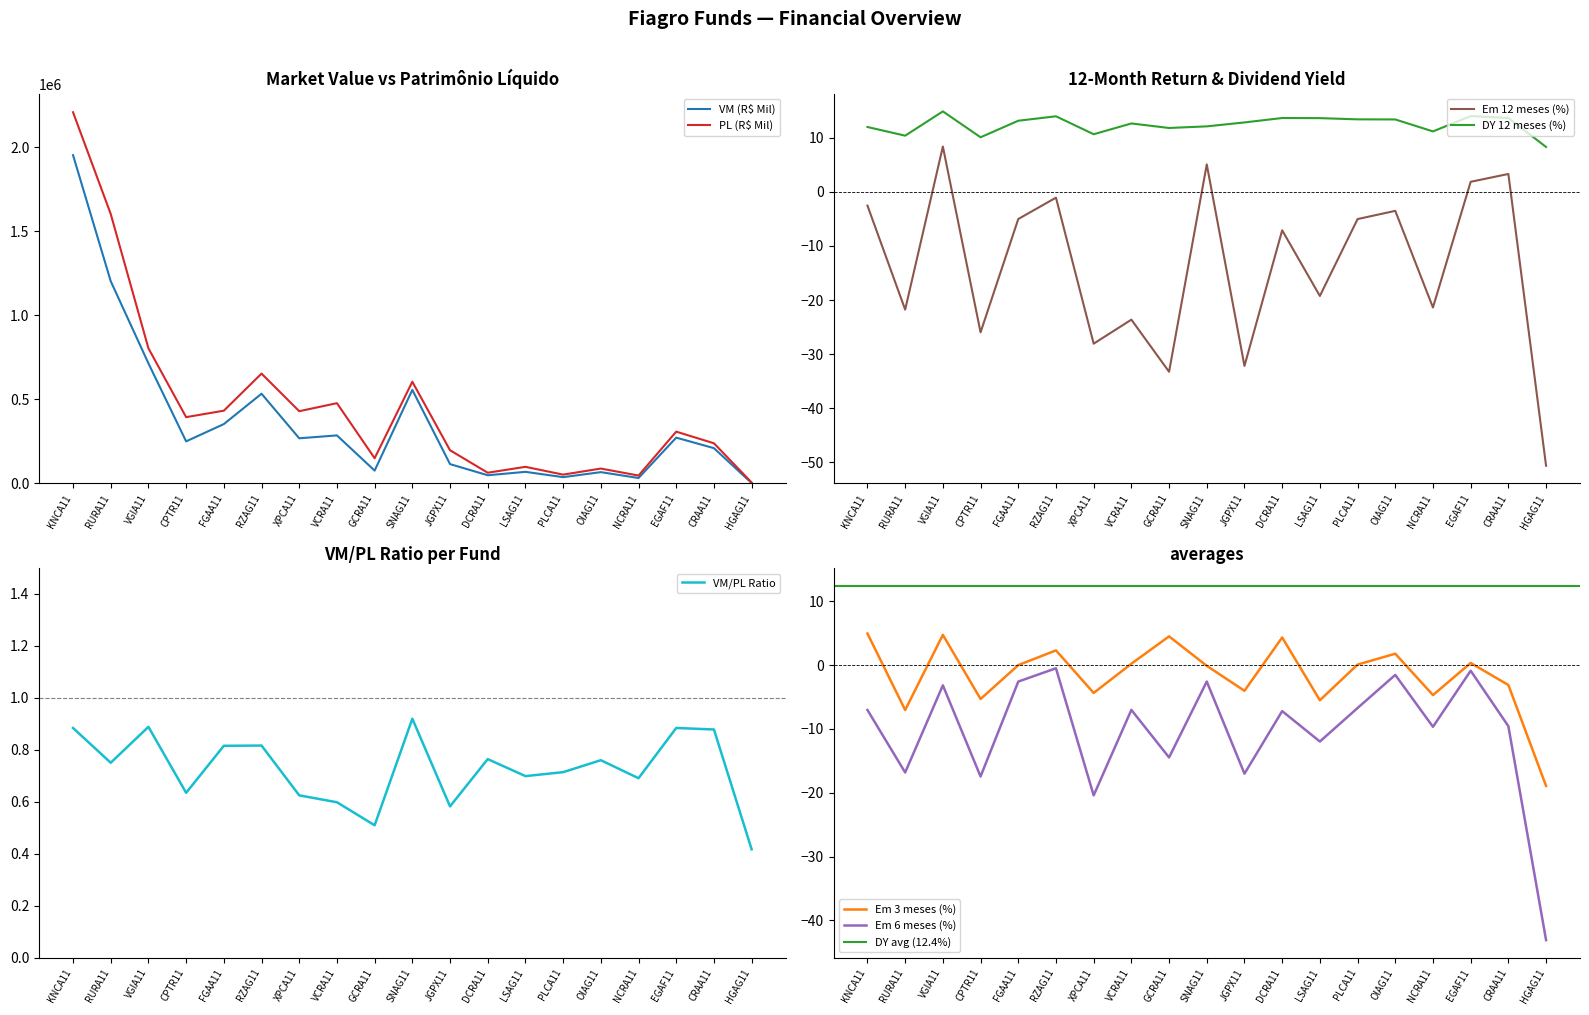

Between VGIA11 and PLCA11, which is larger?

VGIA11